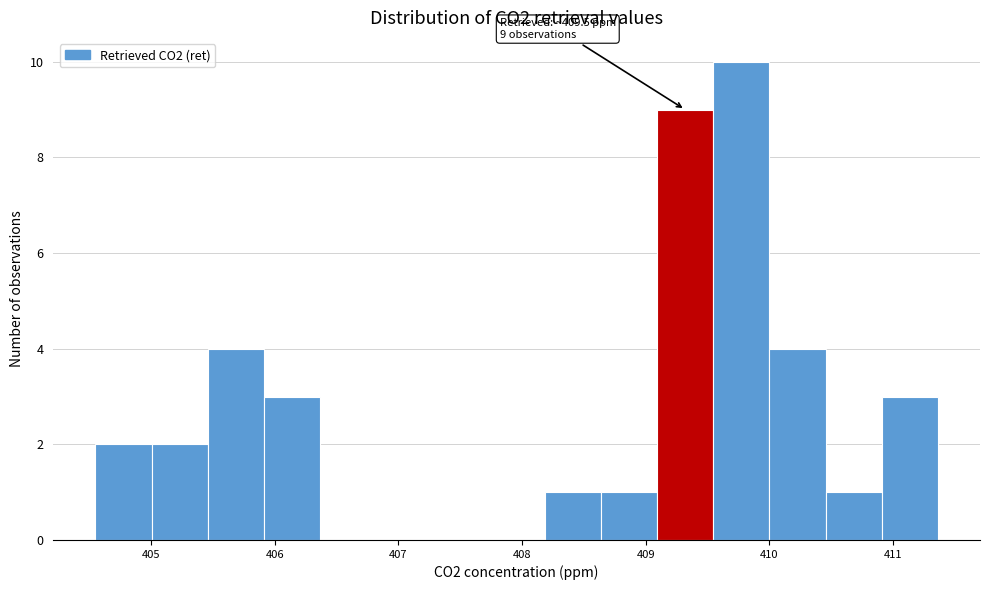

Over which range of the x-axis is the bar tallest?

409.5 to 410.0